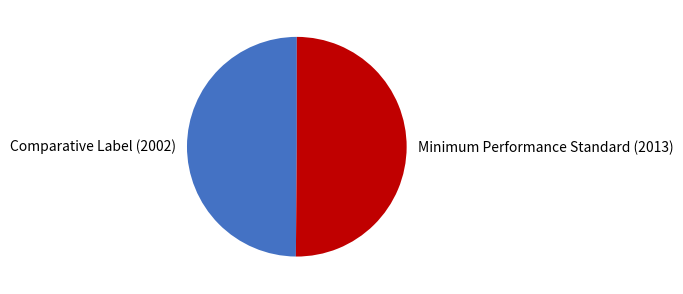

Is it true that Minimum Performance Standard (2013) is 50% of the pie?

True